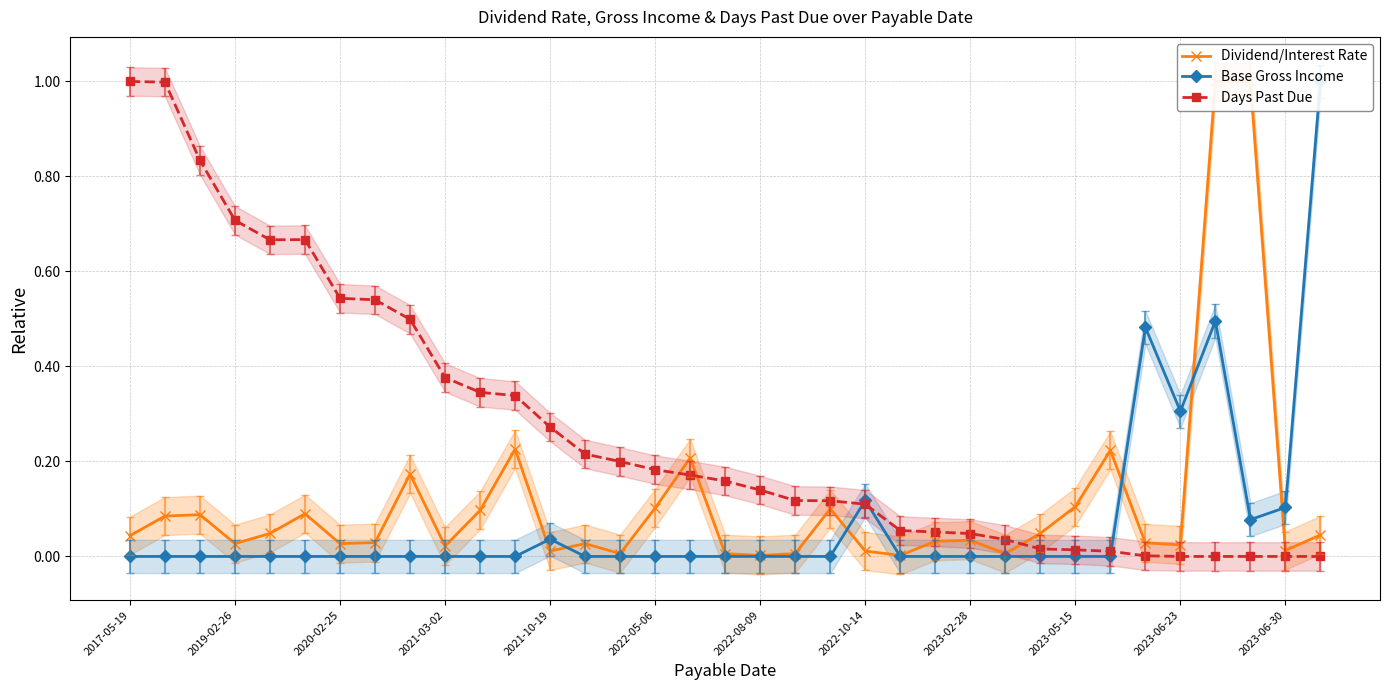

What is the highest value of the Days Past Due series?

1.0